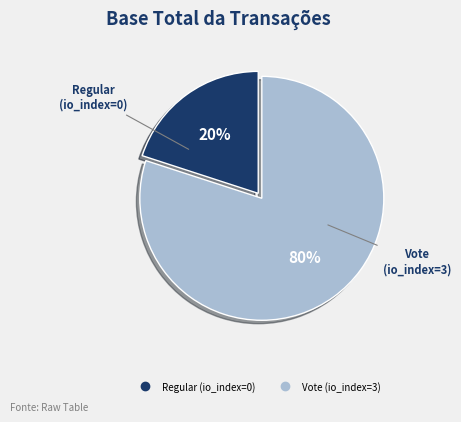

To the nearest percent, what is the average slice percentage?

50%